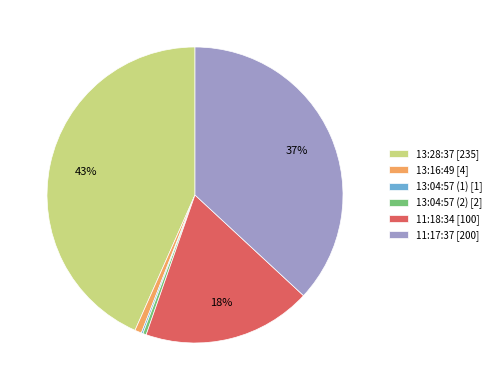

What is the ratio of the value at 11:18:34 [100] to the value at 11:17:37 [200]?

0.5